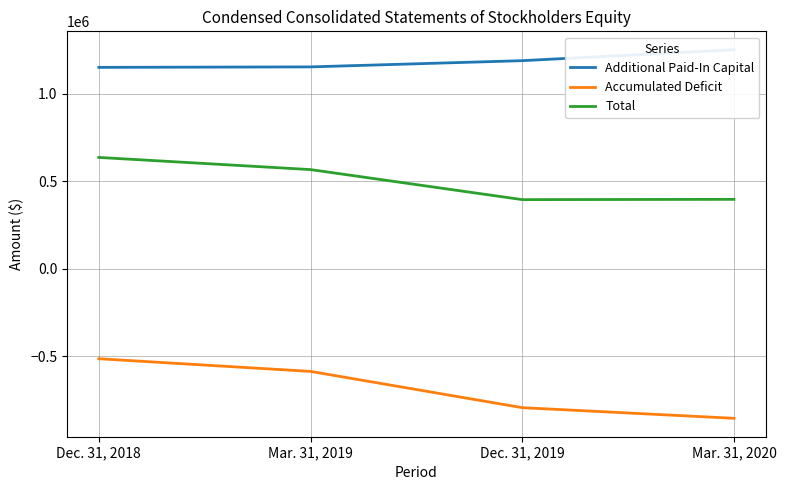

True or false: Accumulated Deficit and Additional Paid-In Capital cross at least once.

False